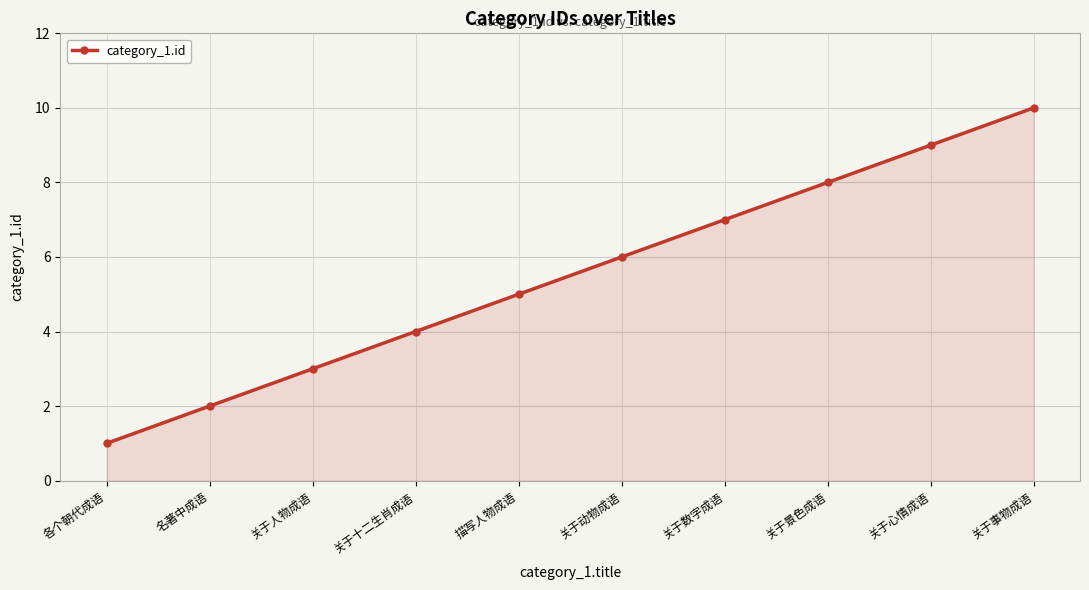

The value at 关于十二生肖成语 is 2. True or false?

False